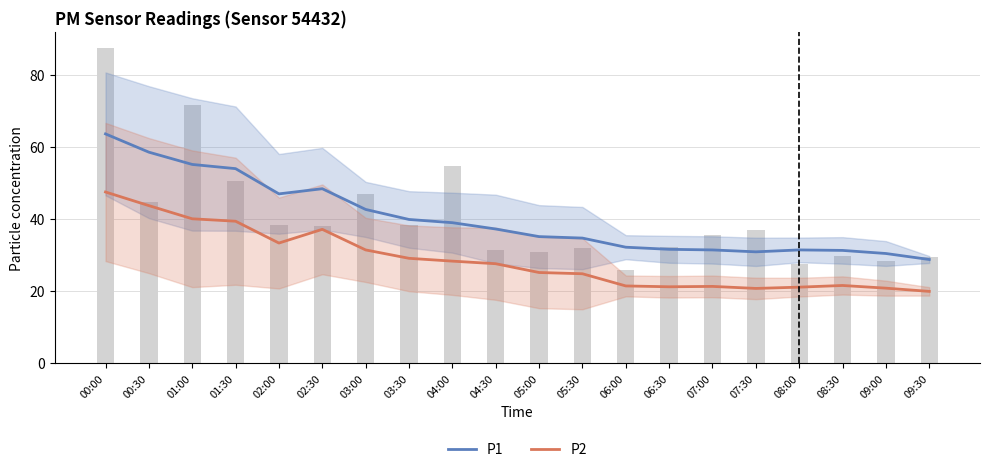

True or false: P1 has a value of 21.7 at 04:30.

False